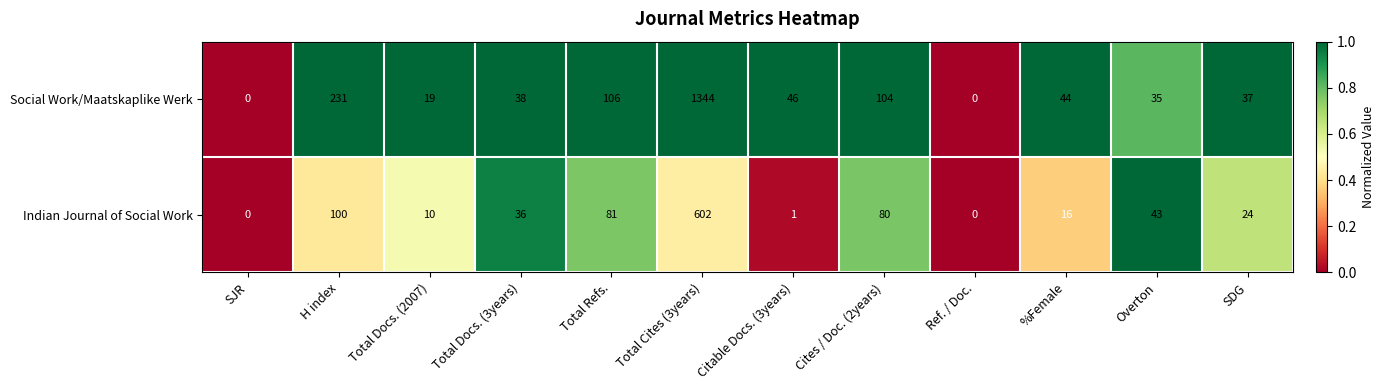

True or false: Social Work/Maatskaplike Werk has a value of 38 at Total Docs. (3years).

True